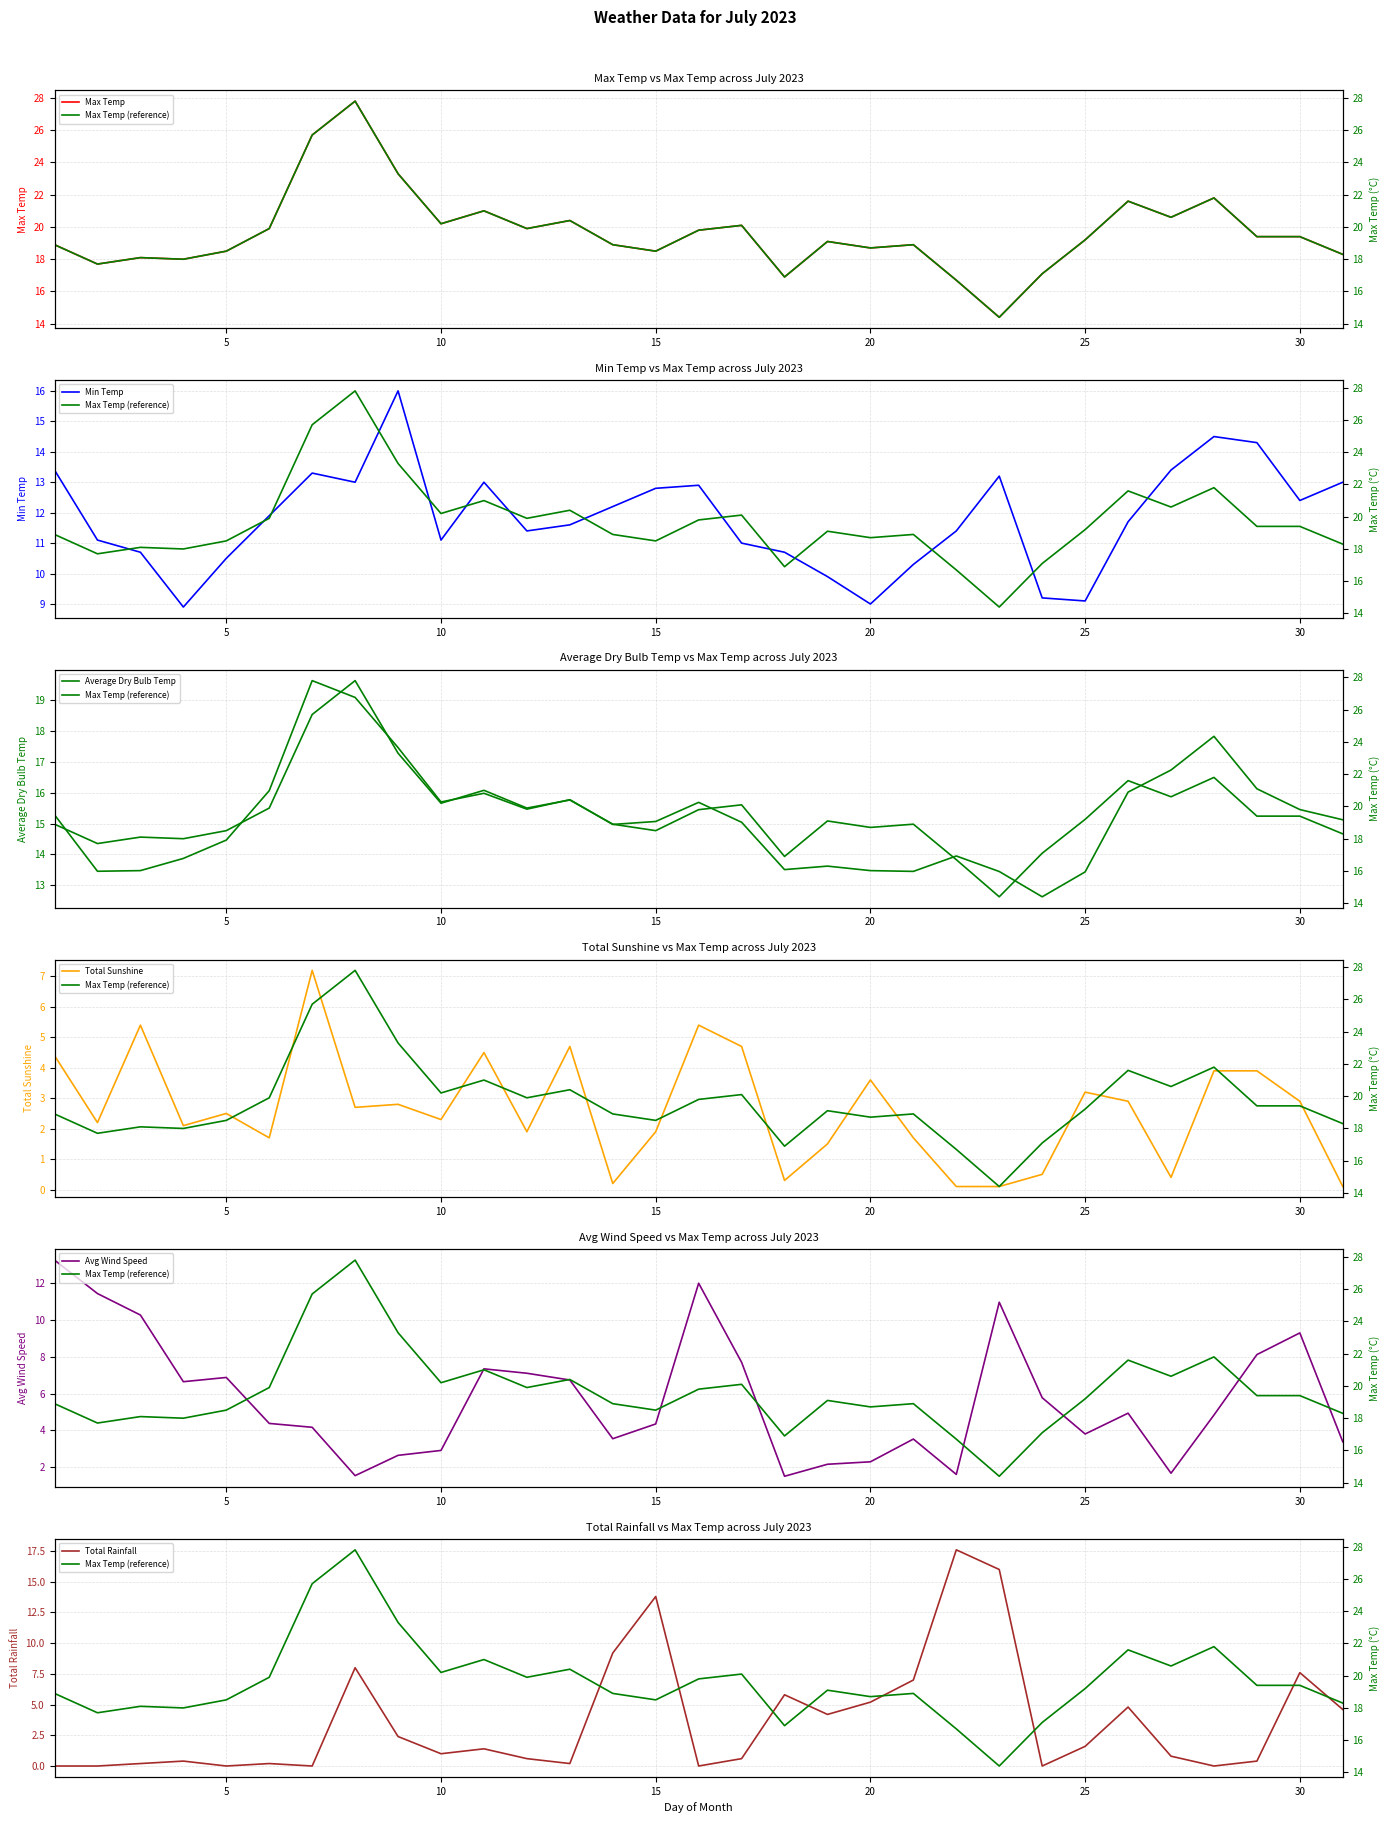

What is the highest value of the Min Temp series?

16.0